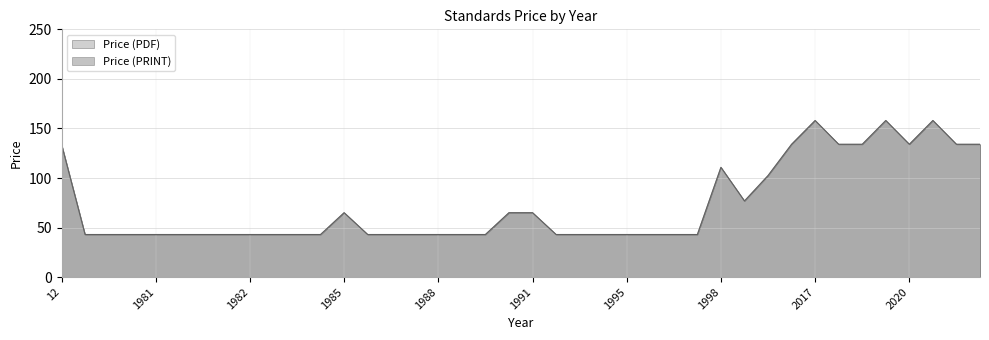

True or false: Price (PDF) has a value of 43.0 at 1997.

True